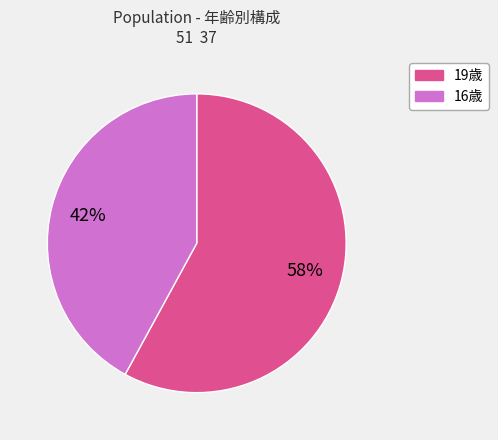

Is it true that 19歳 is 51% of the pie?

False